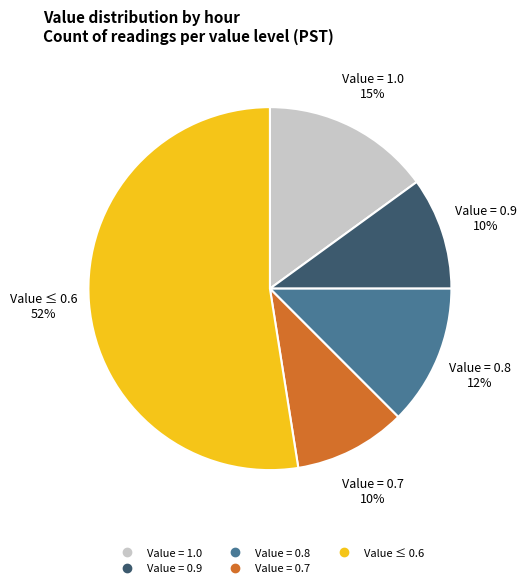

Does any single category account for the majority?

Yes